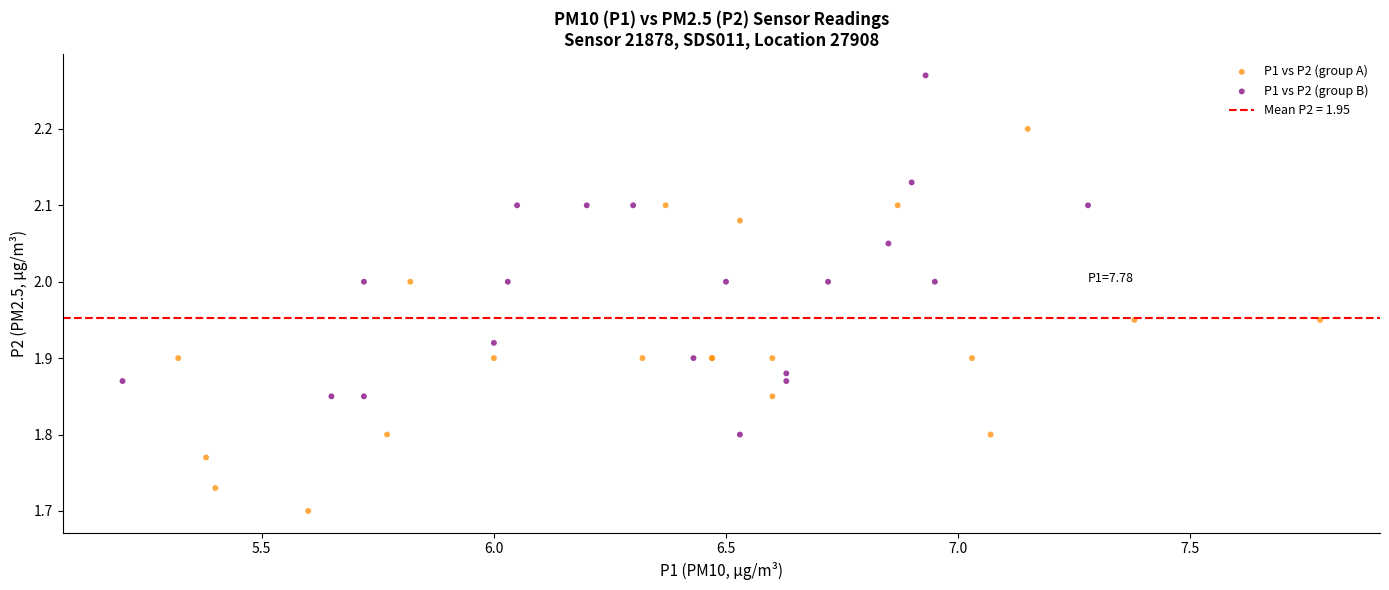

Which series contains the highest Y value?

P1 vs P2 (group B)